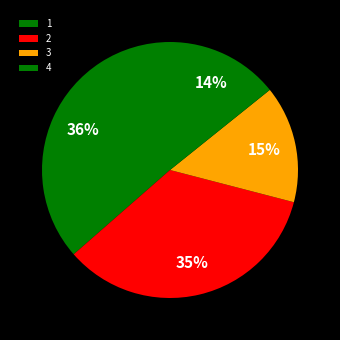

Does any single category account for the majority?

No